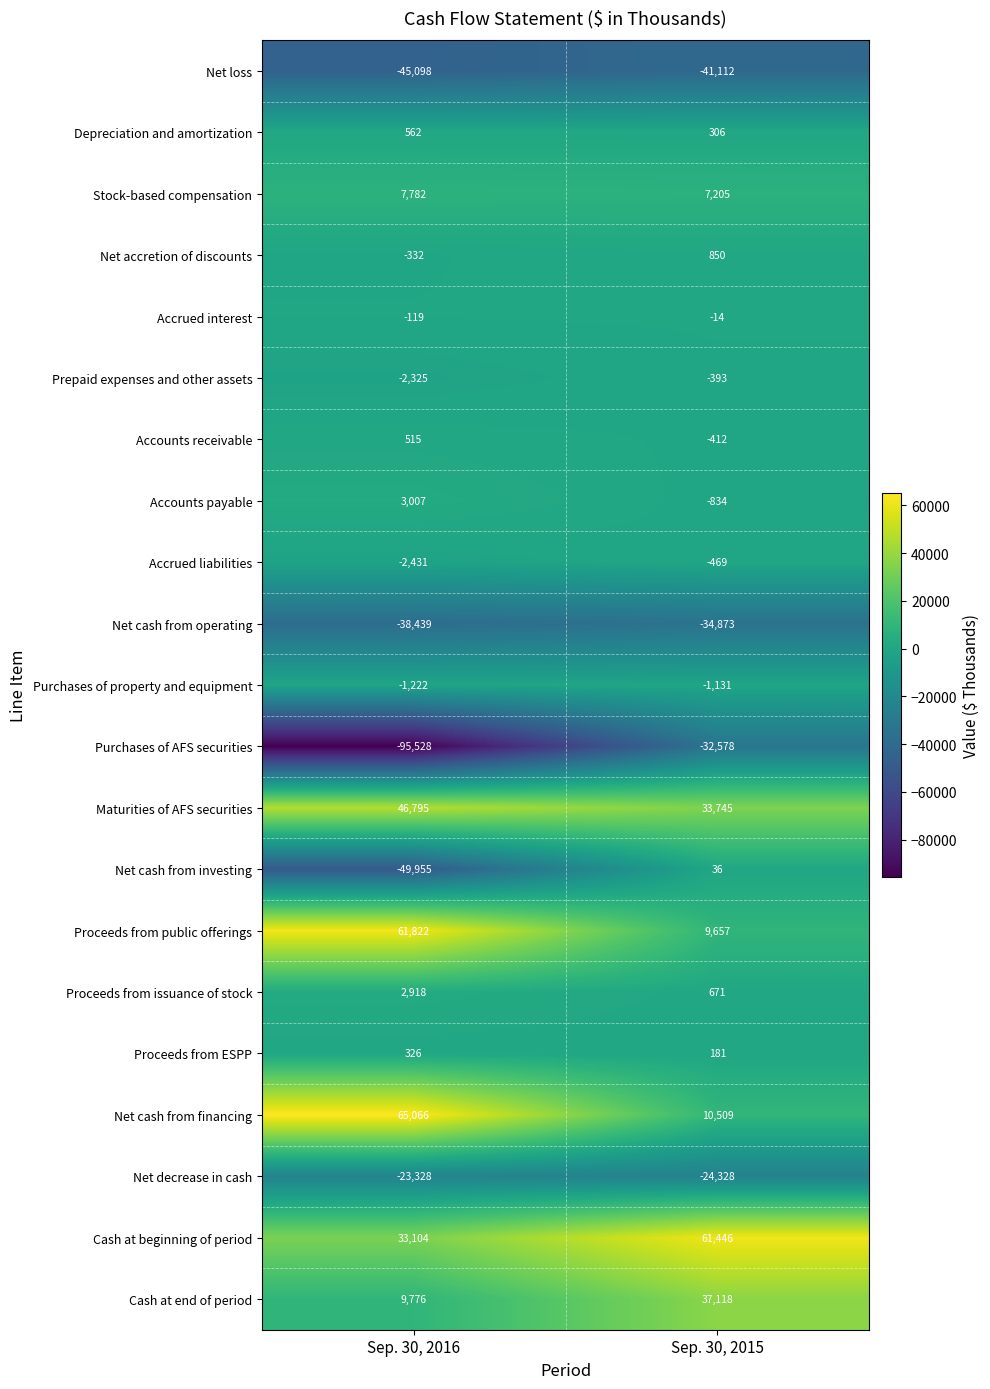

True or false: Stock-based compensation has a value of 3942 at Sep. 30, 2015.

False